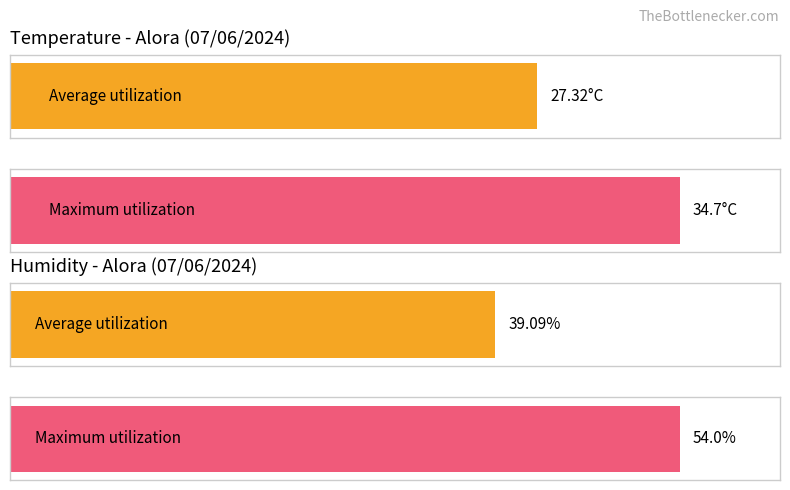

What is the average value of the Humidity (%) series?

39.1